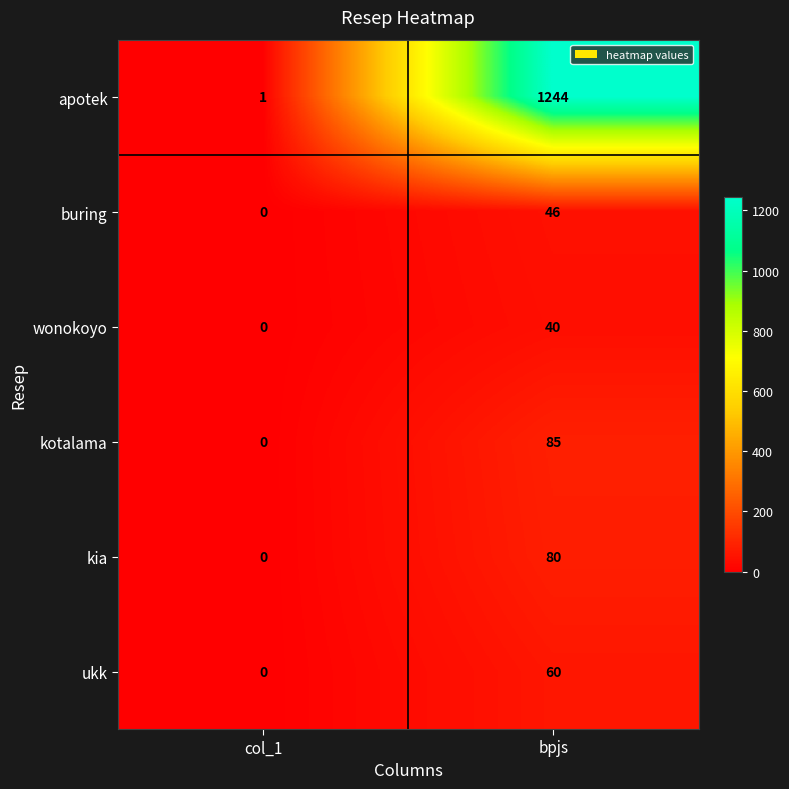

Which series has the largest range (max minus min)?

apotek